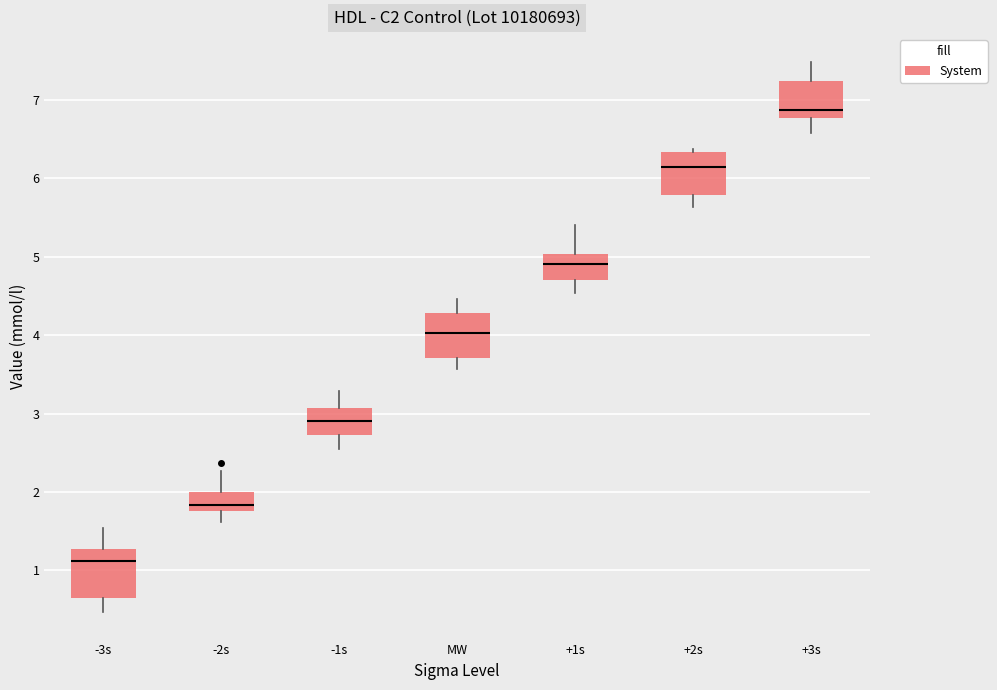

Where does the median line of the box for -3s sit on the y-axis? The values are not printed on the chart, so give them approximately, as read against the axis.

1.1